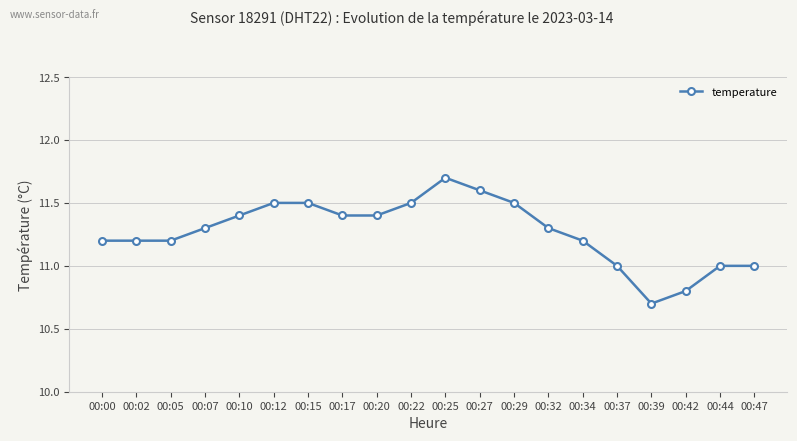

At which label does the data first exceed 11?

00:00